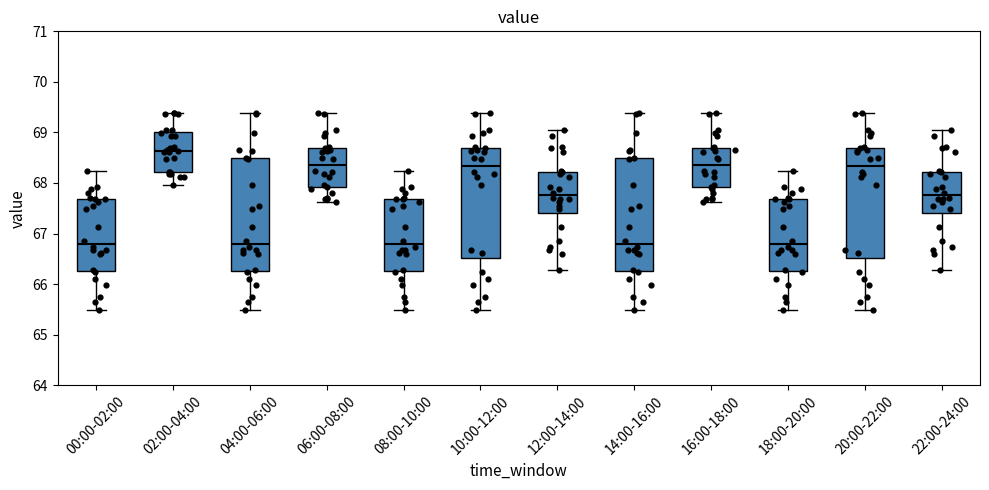

Reading left to right, transcribe this box plot: for each box, give where its median line is, the range the box spans, and where its two whiskers end, as read against the y-axis. The values are not printed on the chart, so give them approximately, as read against the axis.

00:00-02:00: median 66.8, box 66.3 to 67.7, whiskers 65.5 to 68.2
02:00-04:00: median 68.6, box 68.2 to 69.0, whiskers 68.0 to 69.4
04:00-06:00: median 66.8, box 66.3 to 68.5, whiskers 65.5 to 69.4
06:00-08:00: median 68.4, box 67.9 to 68.7, whiskers 67.6 to 69.4
08:00-10:00: median 66.8, box 66.3 to 67.7, whiskers 65.5 to 68.2
10:00-12:00: median 68.3, box 66.5 to 68.7, whiskers 65.5 to 69.4
12:00-14:00: median 67.8, box 67.4 to 68.2, whiskers 66.3 to 69.0
14:00-16:00: median 66.8, box 66.3 to 68.5, whiskers 65.5 to 69.4
16:00-18:00: median 68.4, box 67.9 to 68.7, whiskers 67.6 to 69.4
18:00-20:00: median 66.8, box 66.3 to 67.7, whiskers 65.5 to 68.2
20:00-22:00: median 68.3, box 66.5 to 68.7, whiskers 65.5 to 69.4
22:00-24:00: median 67.8, box 67.4 to 68.2, whiskers 66.3 to 69.0